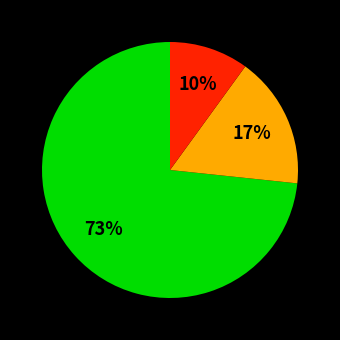

To the nearest percent, what is the difference between the largest and smallest slice percentages?

63%